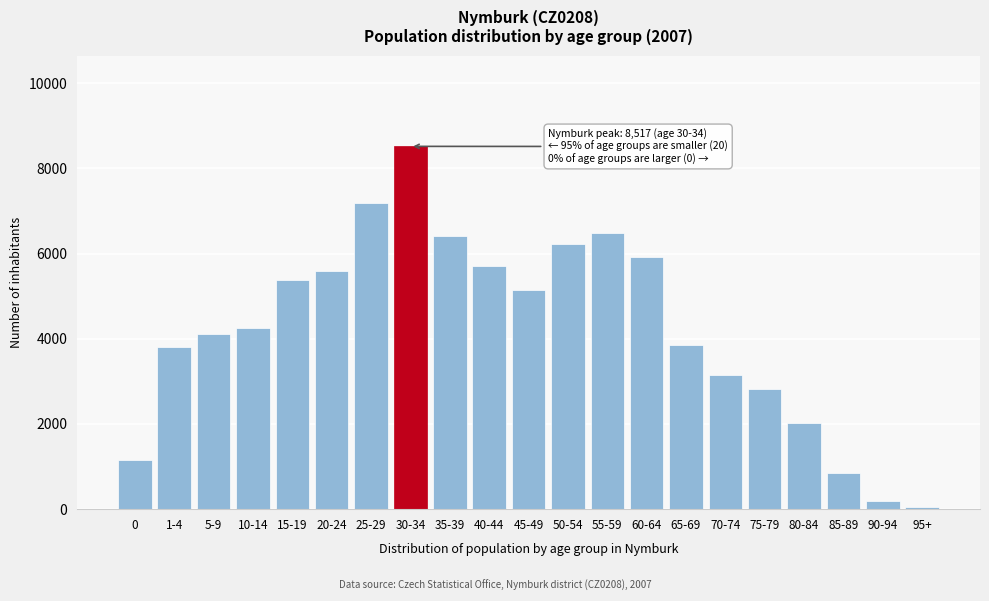

Reading right to left, list all the values displayed in this chart.

95+=49	90-94=200	85-89=845	80-84=2021	75-79=2829	70-74=3147	65-69=3859	60-64=5912	55-59=6492	50-54=6231	45-49=5137	40-44=5716	35-39=6417	30-34=8517	25-29=7187	20-24=5596	15-19=5384	10-14=4240	5-9=4110	1-4=3807	0=1160